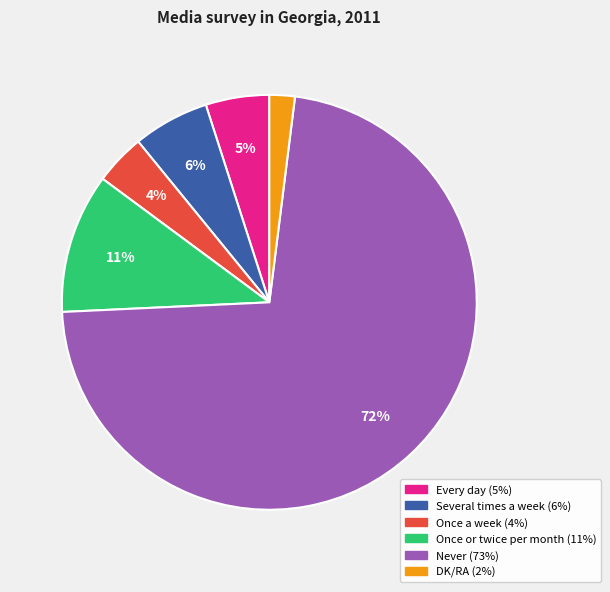

Is the sum of Once a week and Once or twice per month greater than half?

No